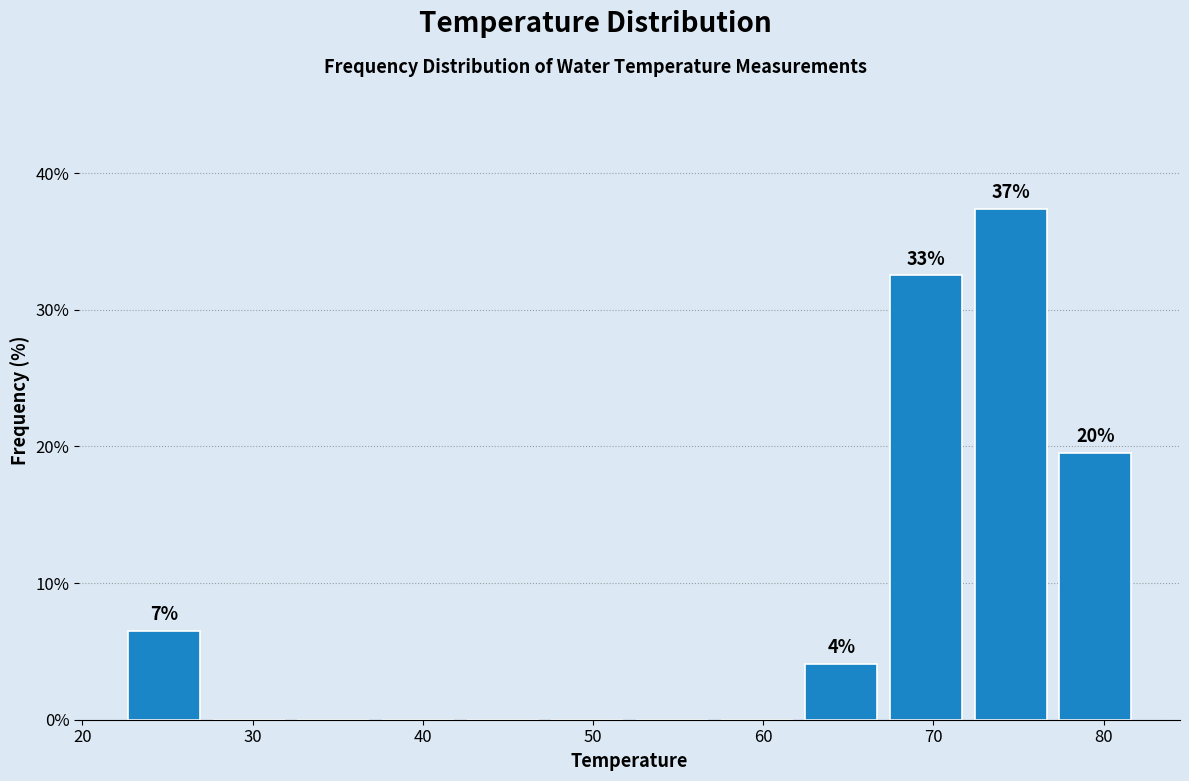

Which range on the x-axis has the tallest bar?

72 to 77